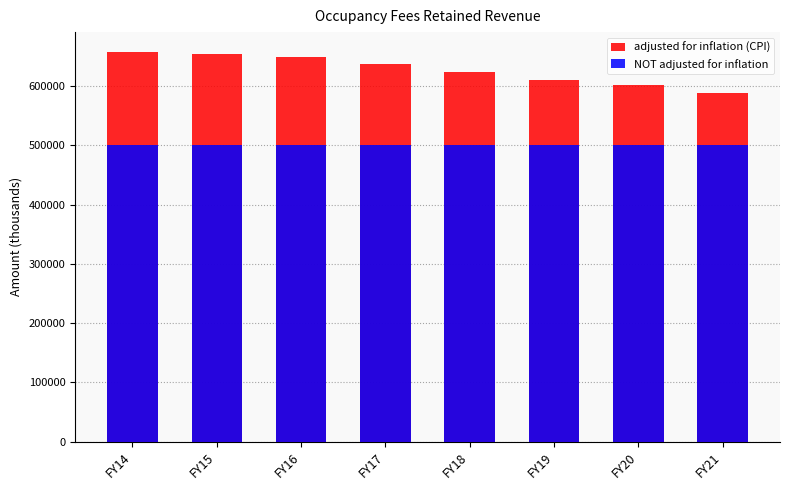

Count the number of categories in the chart.

8